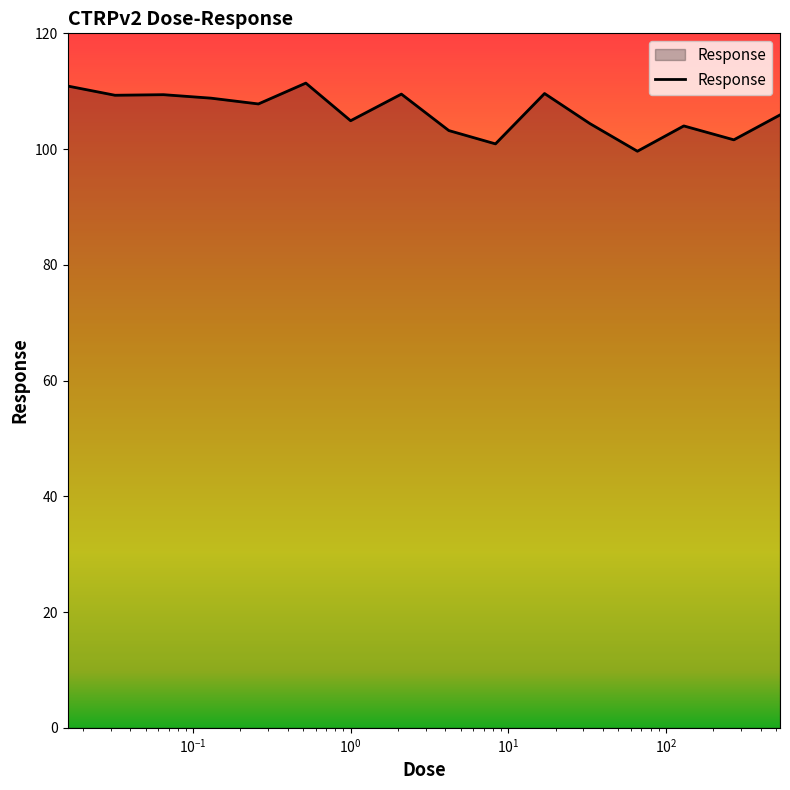

What is the greatest value displayed?

111.4